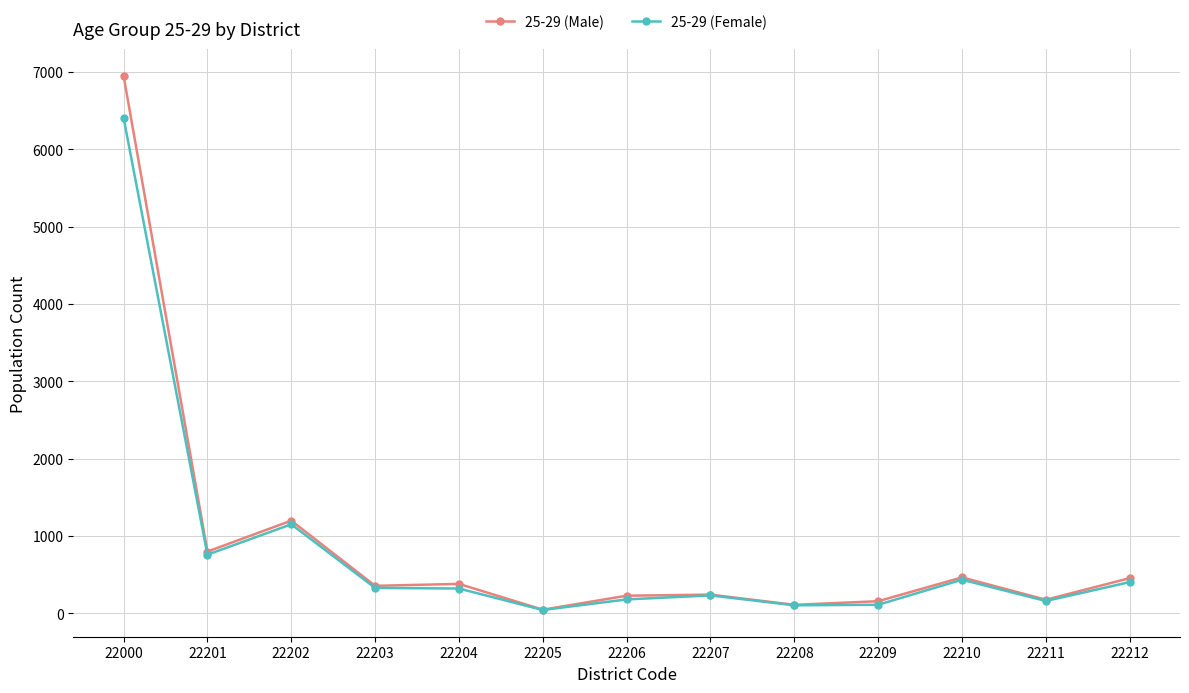

What are all the series names shown in the legend?

25-29 (Male), 25-29 (Female)